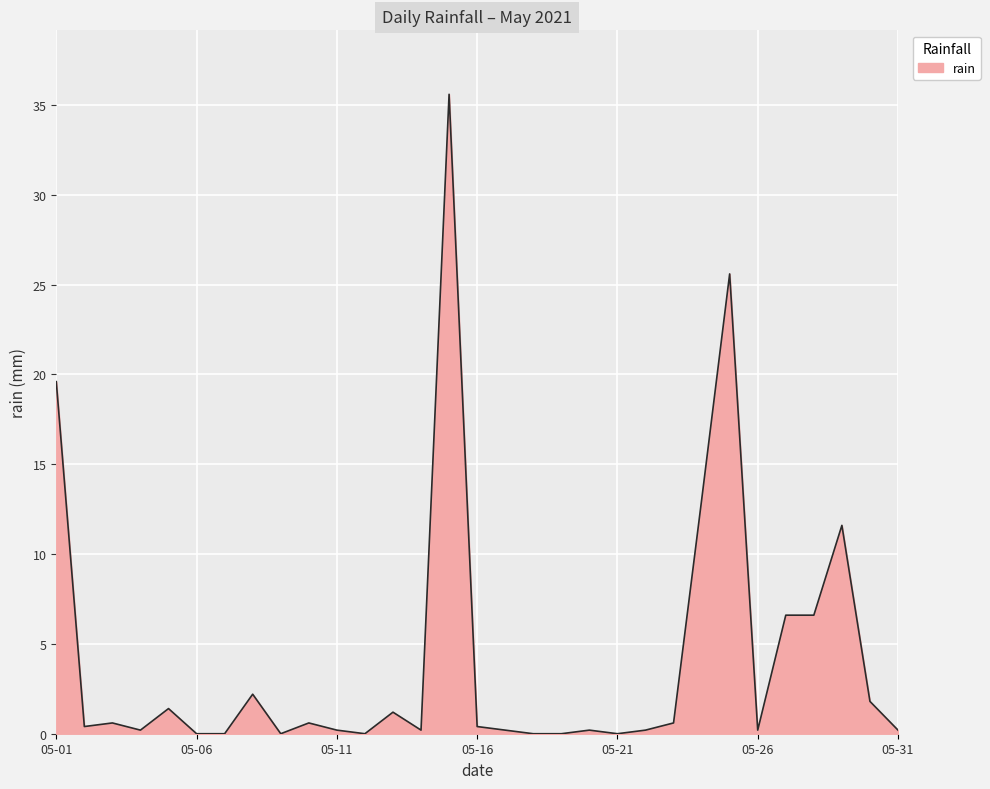

How many lines are shown in the chart?

1